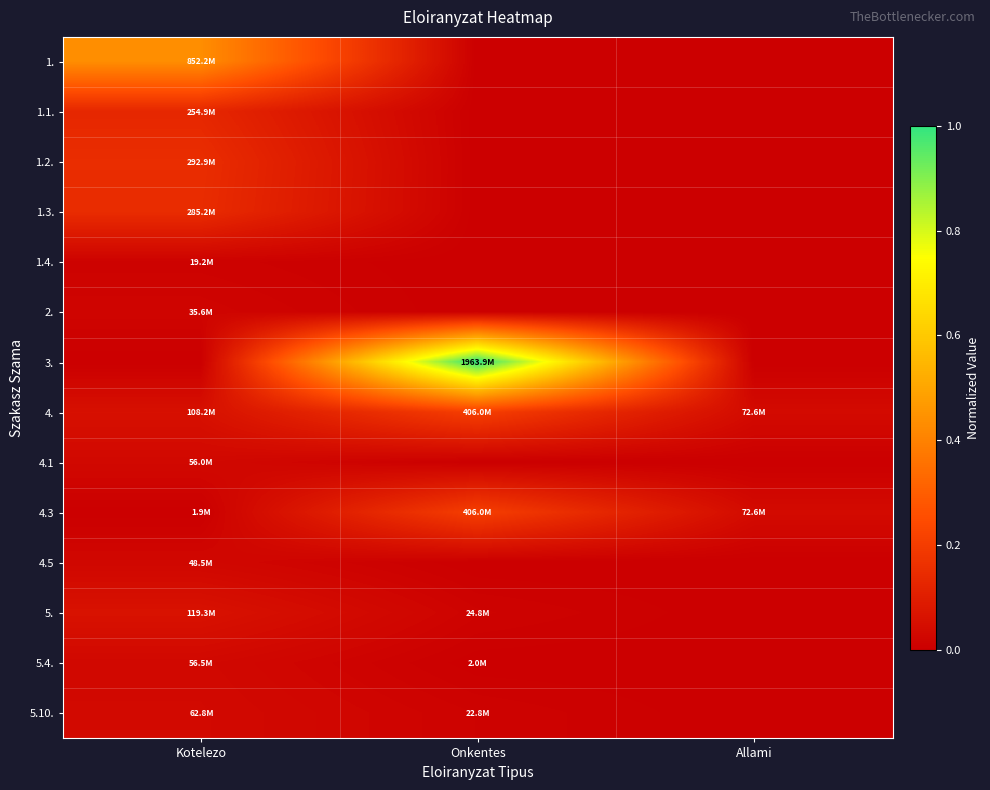

Reading right to left, list all the values displayed in this chart.

1.: Allami=0.0	Onkentes=0.0	Kotelezo=0.4
1.1.: Allami=0.0	Onkentes=0.0	Kotelezo=0.1
1.2.: Allami=0.0	Onkentes=0.0	Kotelezo=0.1
1.3.: Allami=0.0	Onkentes=0.0	Kotelezo=0.1
1.4.: Allami=0.0	Onkentes=0.0	Kotelezo=0.0
2.: Allami=0.0	Onkentes=0.0	Kotelezo=0.0
3.: Allami=0.0	Onkentes=1.0	Kotelezo=0.0
4.: Allami=0.0	Onkentes=0.2	Kotelezo=0.1
4.1: Allami=0.0	Onkentes=0.0	Kotelezo=0.0
4.3: Allami=0.0	Onkentes=0.2	Kotelezo=0.0
4.5: Allami=0.0	Onkentes=0.0	Kotelezo=0.0
5.: Allami=0.0	Onkentes=0.0	Kotelezo=0.1
5.4.: Allami=0.0	Onkentes=0.0	Kotelezo=0.0
5.10.: Allami=0.0	Onkentes=0.0	Kotelezo=0.0